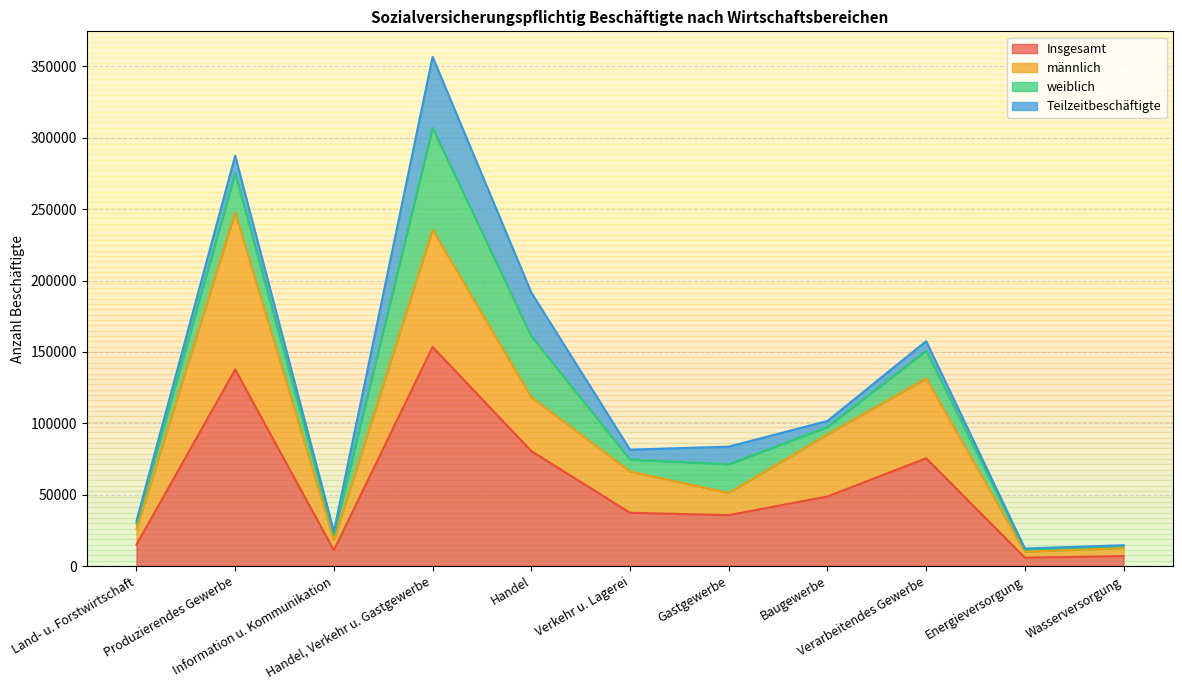

What is the maximum value for Insgesamt?

153458